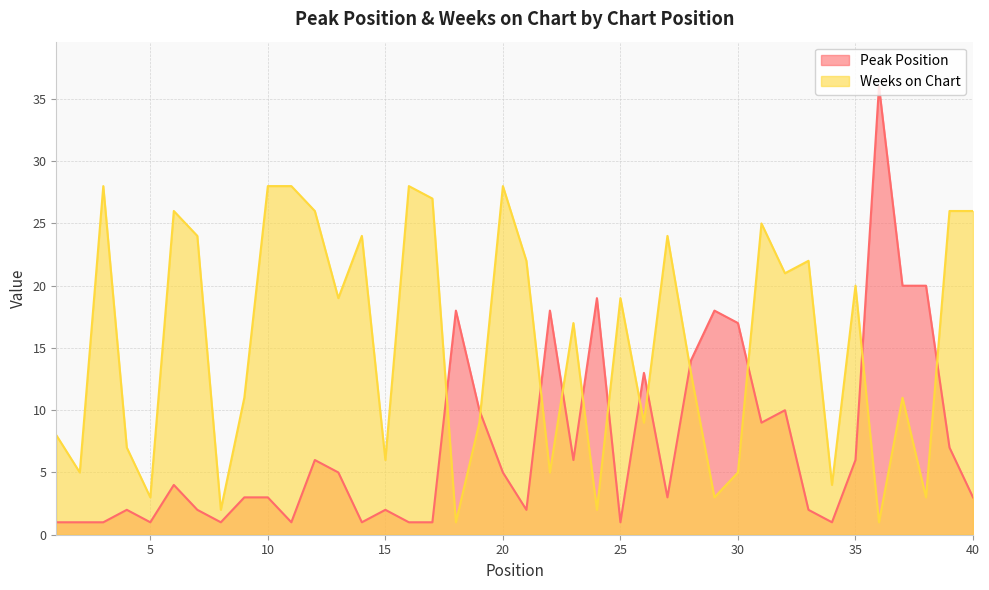

What value does the Weeks on Chart series have at 40?

26